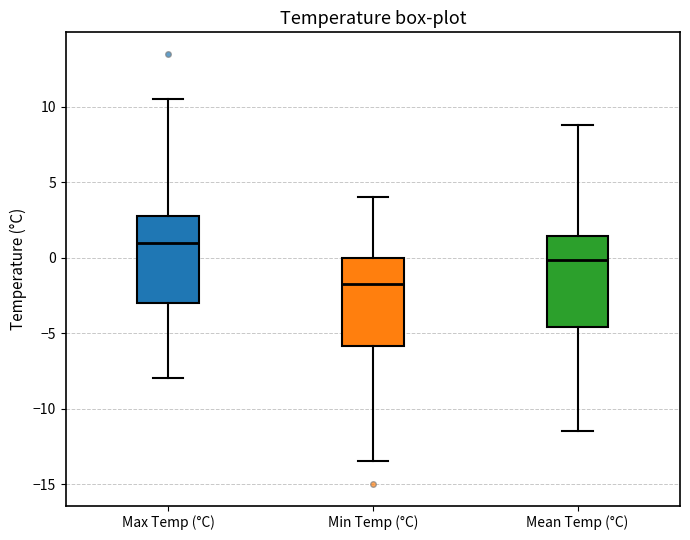

Which box's median line is the lowest?

Min Temp (°C)